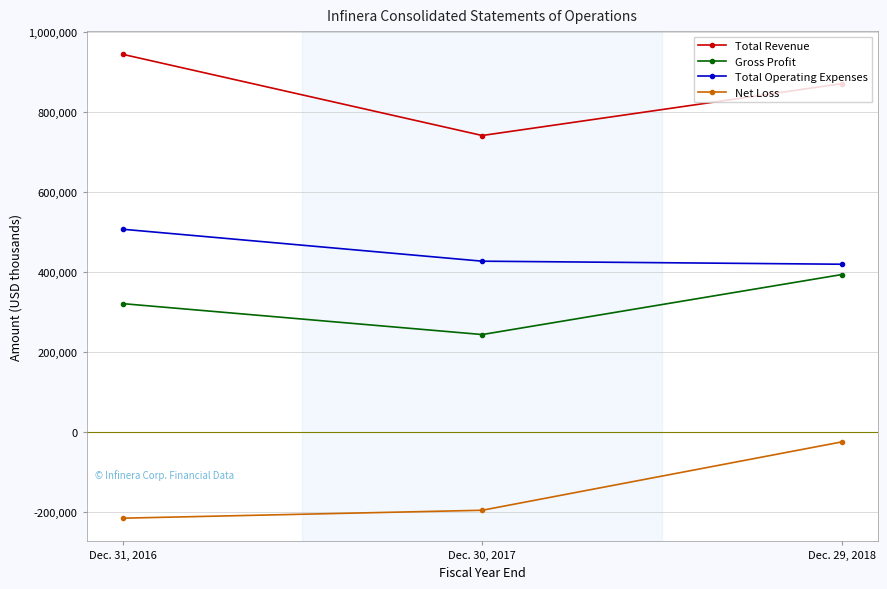

True or false: Total Operating Expenses has a value of 550221 at Dec. 29, 2018.

False